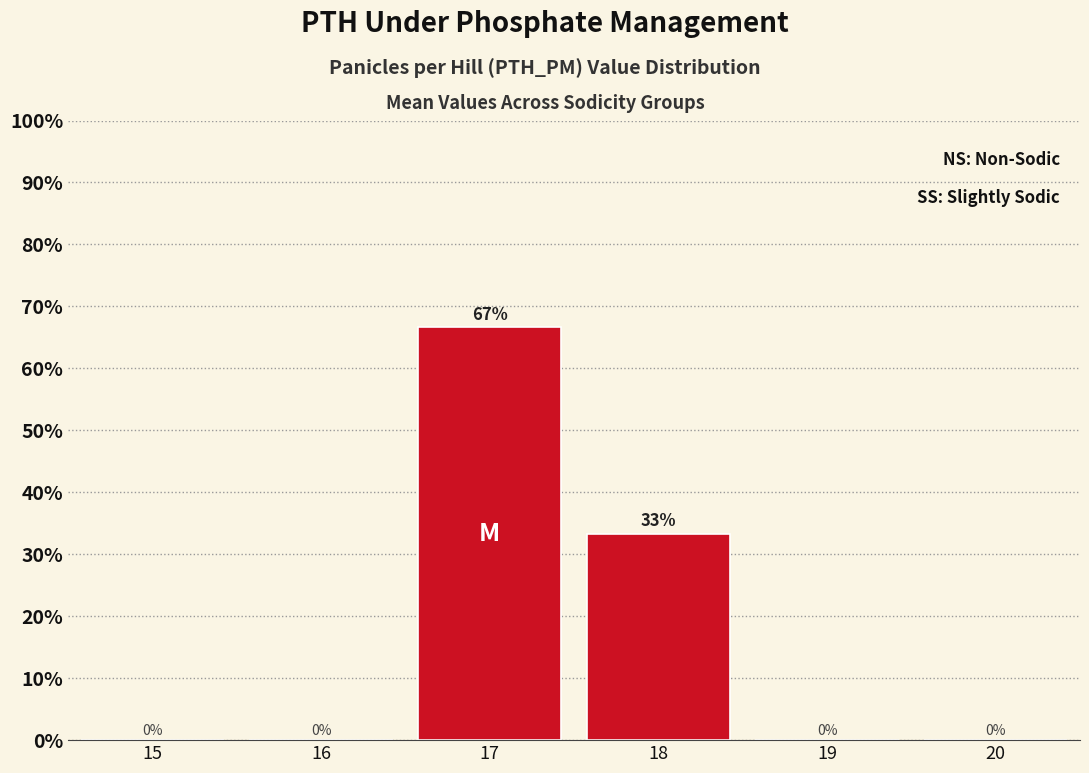

Which range on the x-axis has the tallest bar?

16.5 to 17.5